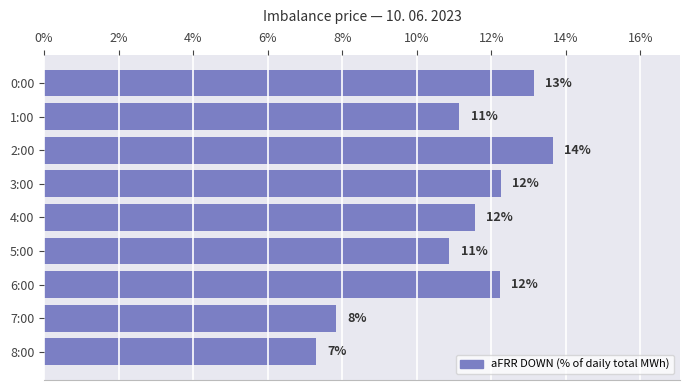

What is the greatest value displayed?

13.7